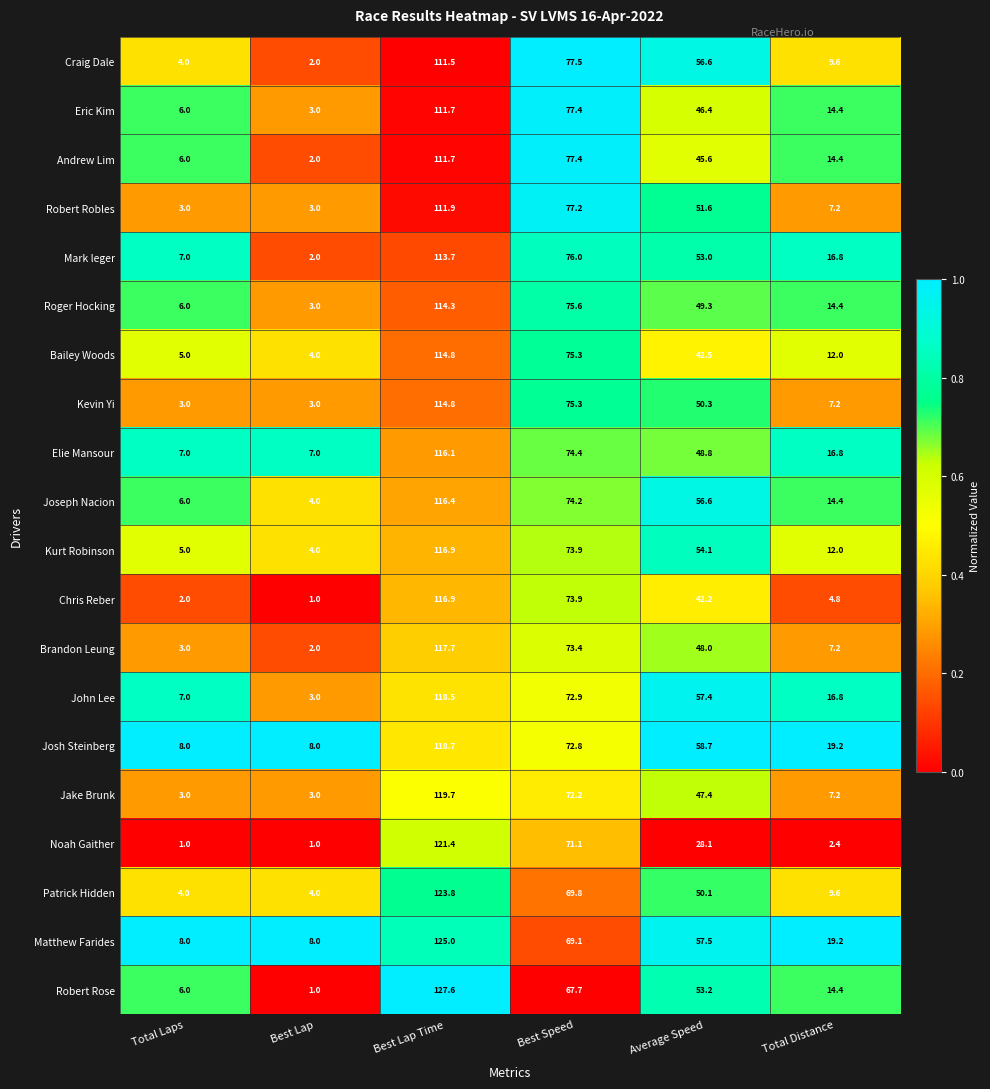

What is the smallest value displayed?

1.0